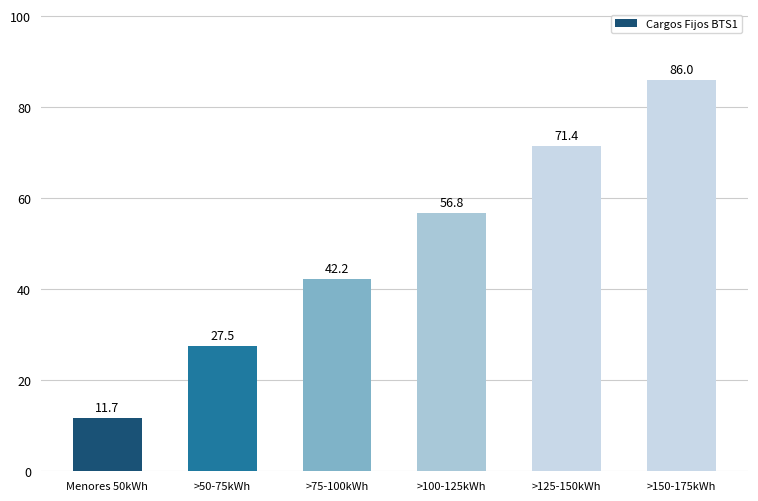

What is the difference between the values at >75-100kWh and >100-125kWh?

14.6